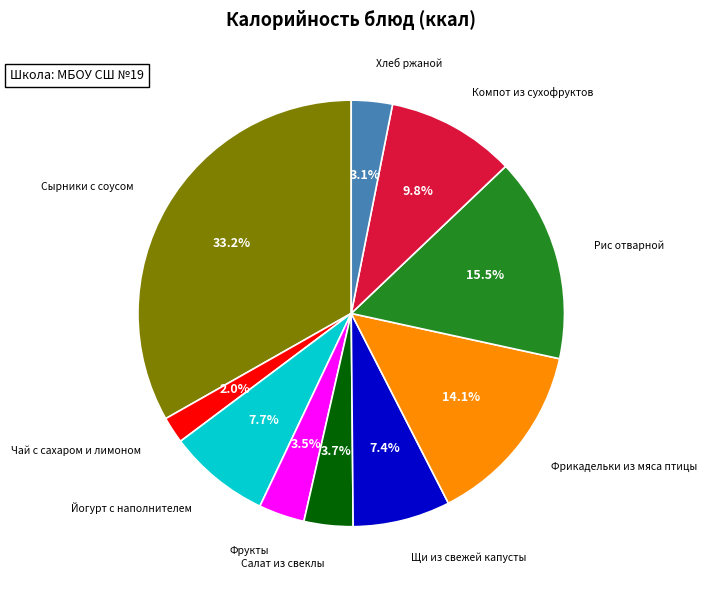

Is there any slice that represents more than half of the pie?

No